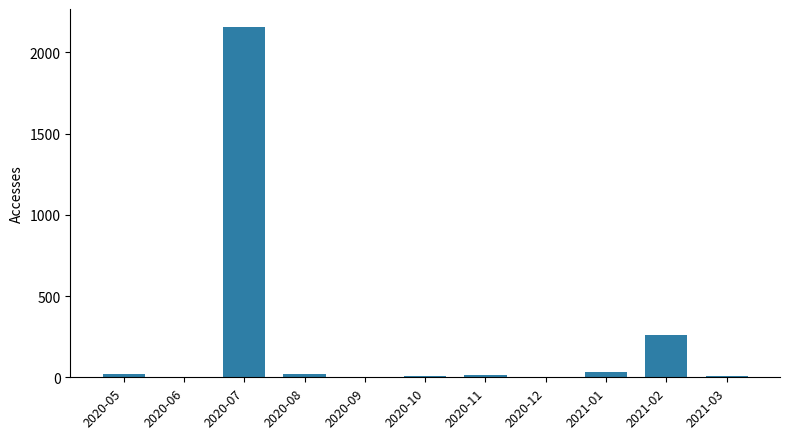

What is the approximate value at 2021-03?

8